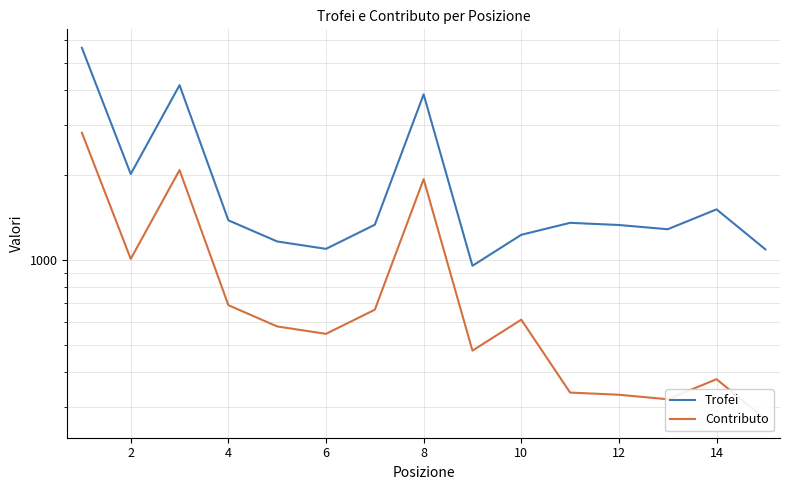

List the series in order of their overall mean, lowest first.

Contributo, Trofei